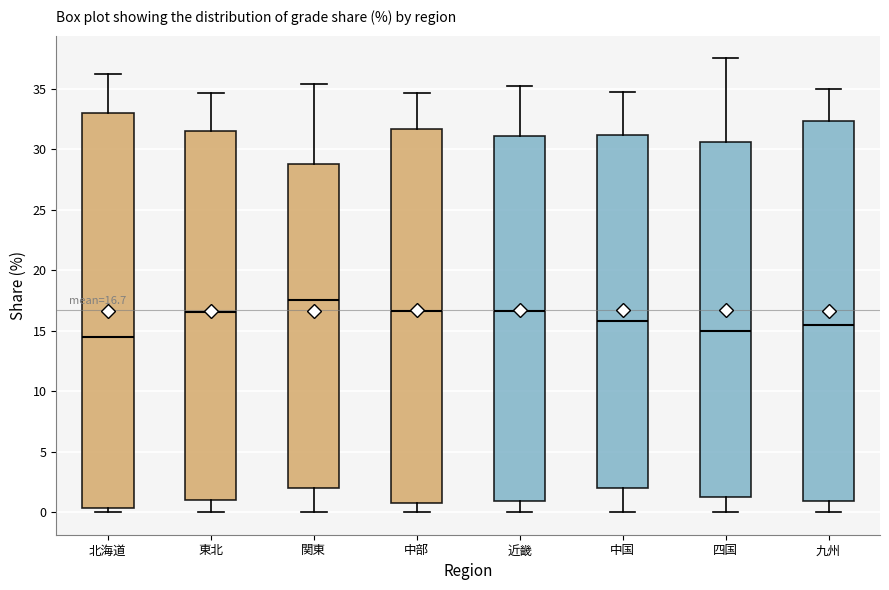

Comparing the boxes themselves (not the whiskers), which one is the tallest?

北海道